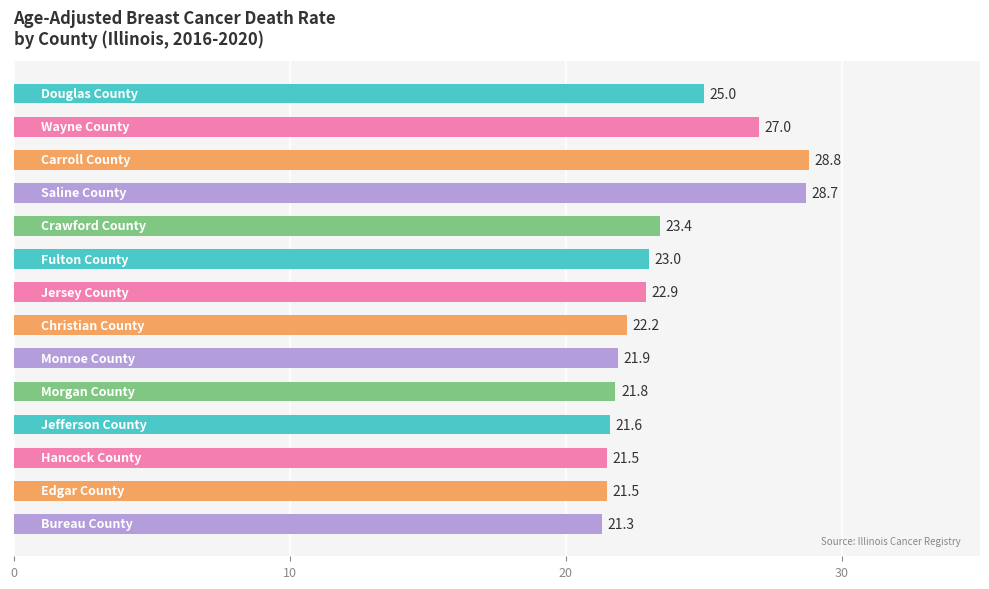

What is the maximum value shown in the chart?

28.8